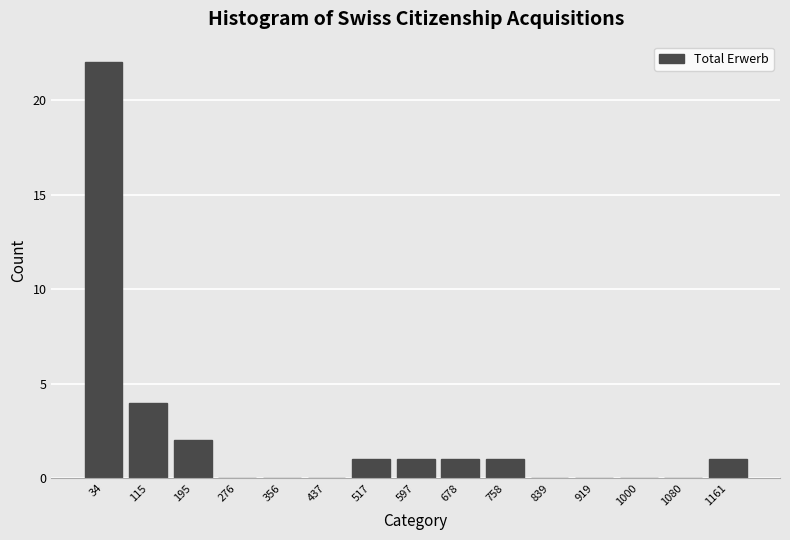

Over which range of the x-axis is the bar tallest?

0 to 80